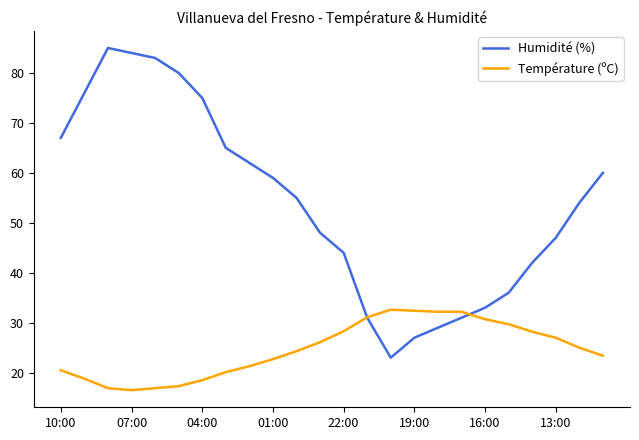

Which series ends up on top after the final intersection of Humidité (%) and Température (ºC)?

Humidité (%)